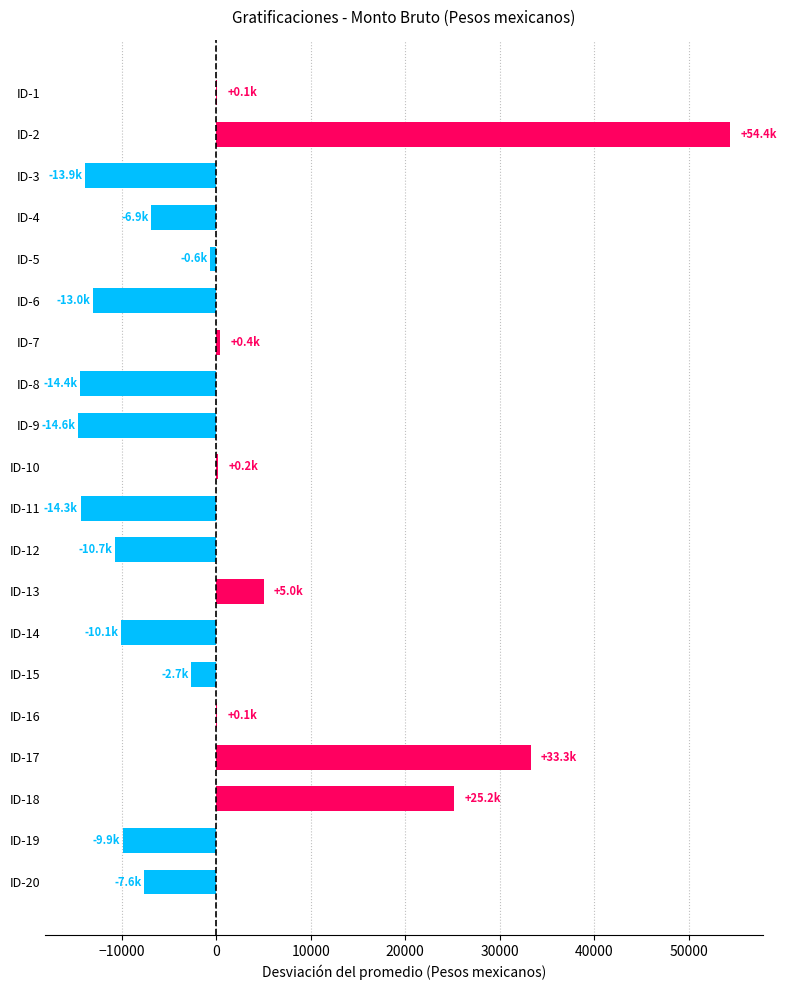

Where is the data nearest to the value 19888?

ID-18